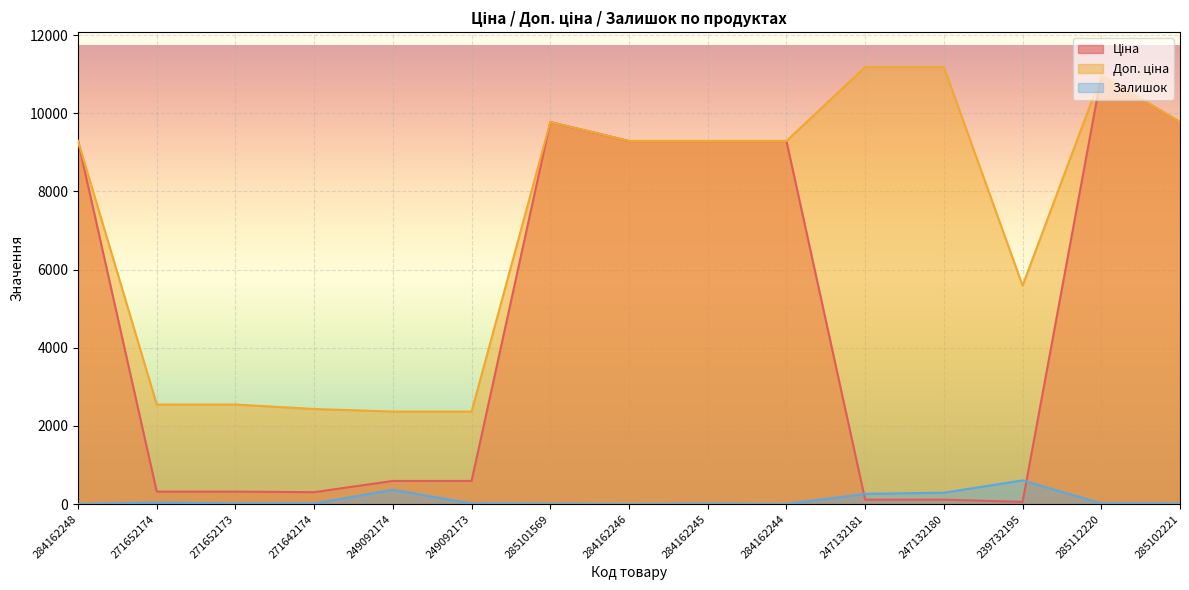

Reading left to right, transcribe all the data shown in this chart.

Ціна: 9290.5	318.3	318.3	304.1	591.6	591.6	9775.5	9290.5	9290.5	9290.5	111.8	111.8	55.9	10964.4	9775.5
Доп. ціна: 9290.5	2546.4	2546.4	2432.8	2366.5	2366.5	9775.5	9290.5	9290.5	9290.5	11182.0	11182.0	5591.0	10964.4	9775.5
Залишок: 0.0	38.0	15.0	14.0	365.0	14.0	7.0	0.0	8.0	0.0	260.0	290.0	606.0	17.0	11.0